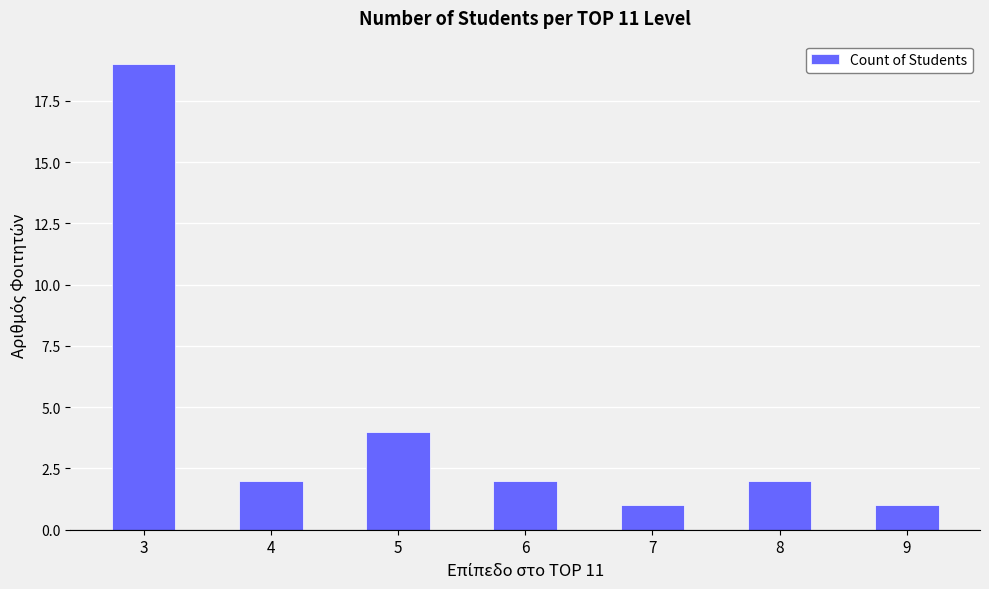

True or false: the data shows 1 at 7.

True